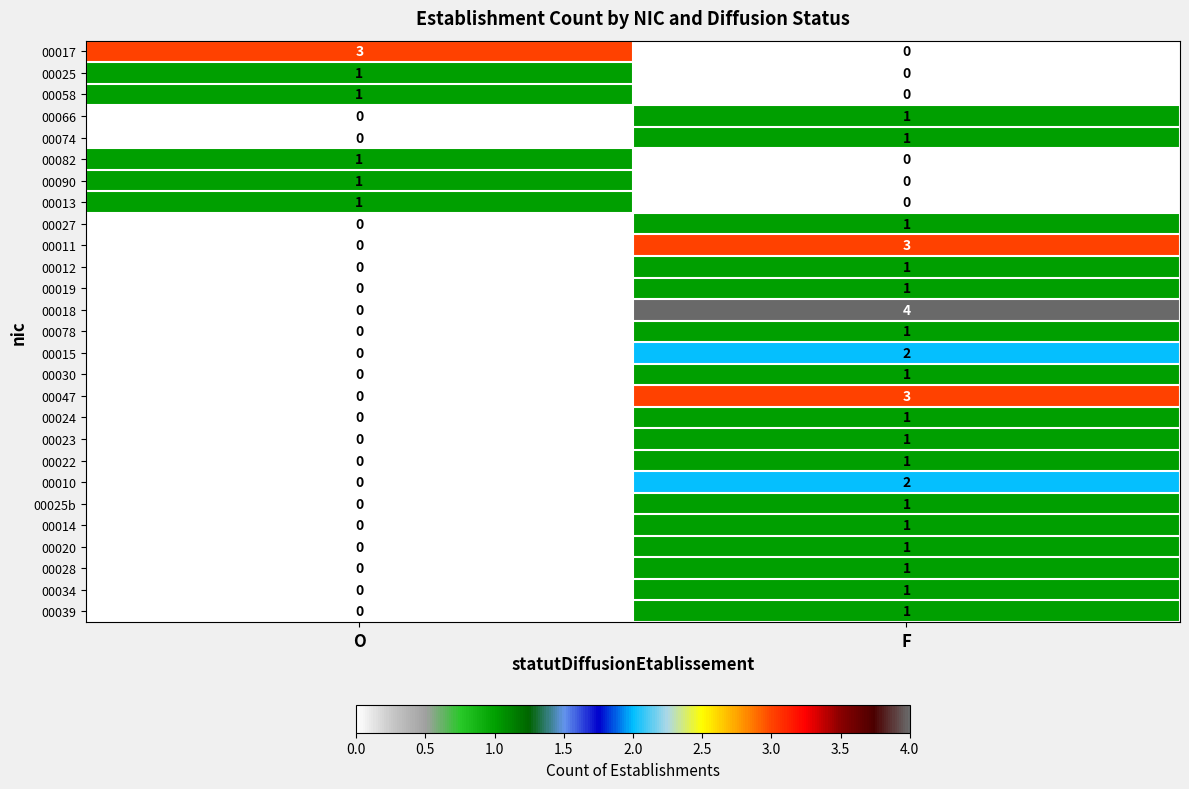

What is the sum of the 00018 values at F and O?

4